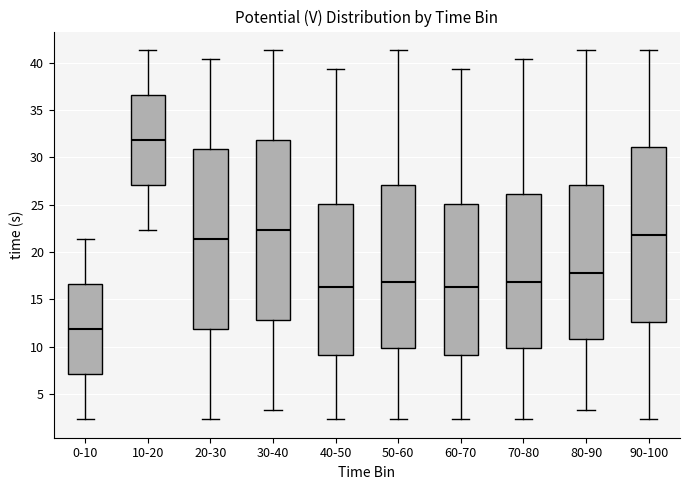

Where does the lower whisker of the box for 30-40 end on the y-axis? The values are not printed on the chart, so give them approximately, as read against the axis.

3.5